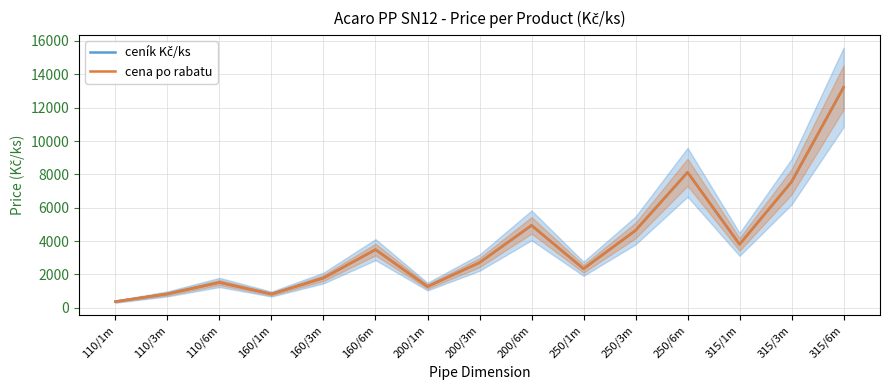

At how many categories does at least one series exceed 9157?

1